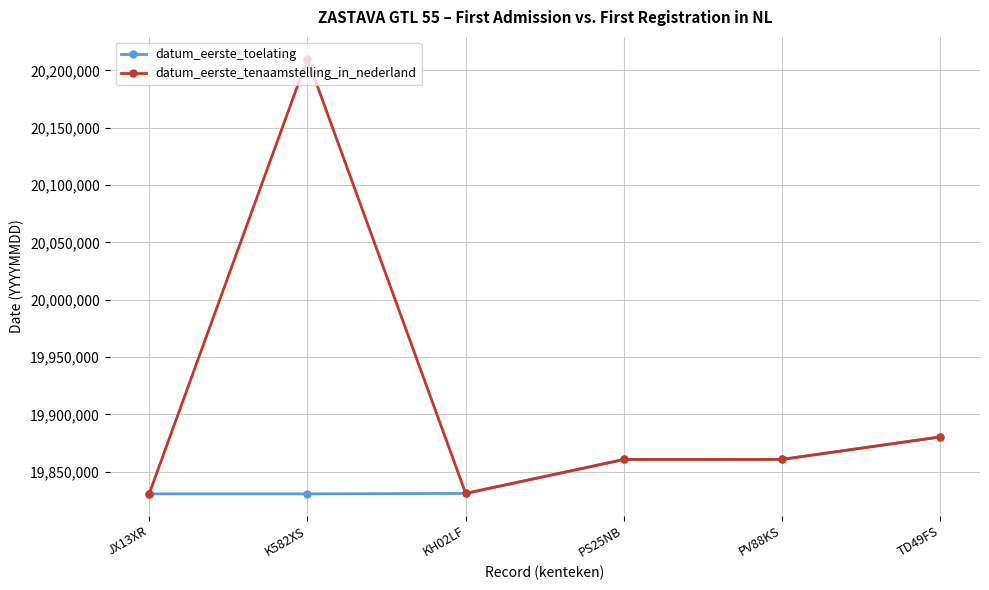

At which label does datum_eerste_toelating reach its peak?

TD49FS